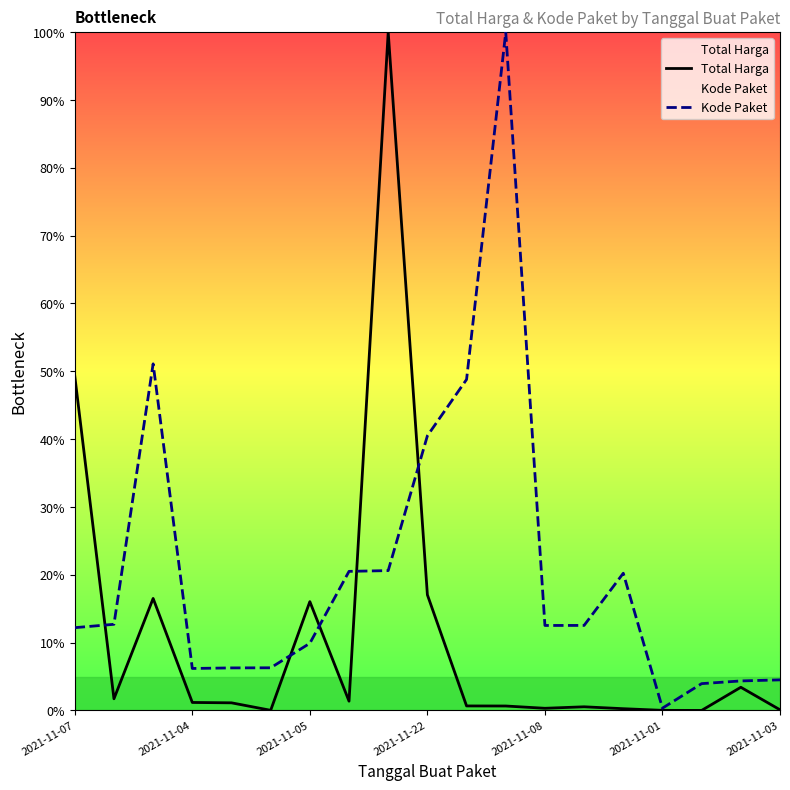

The value of Kode Paket at 2021-11-01 is 0.3. True or false?

True